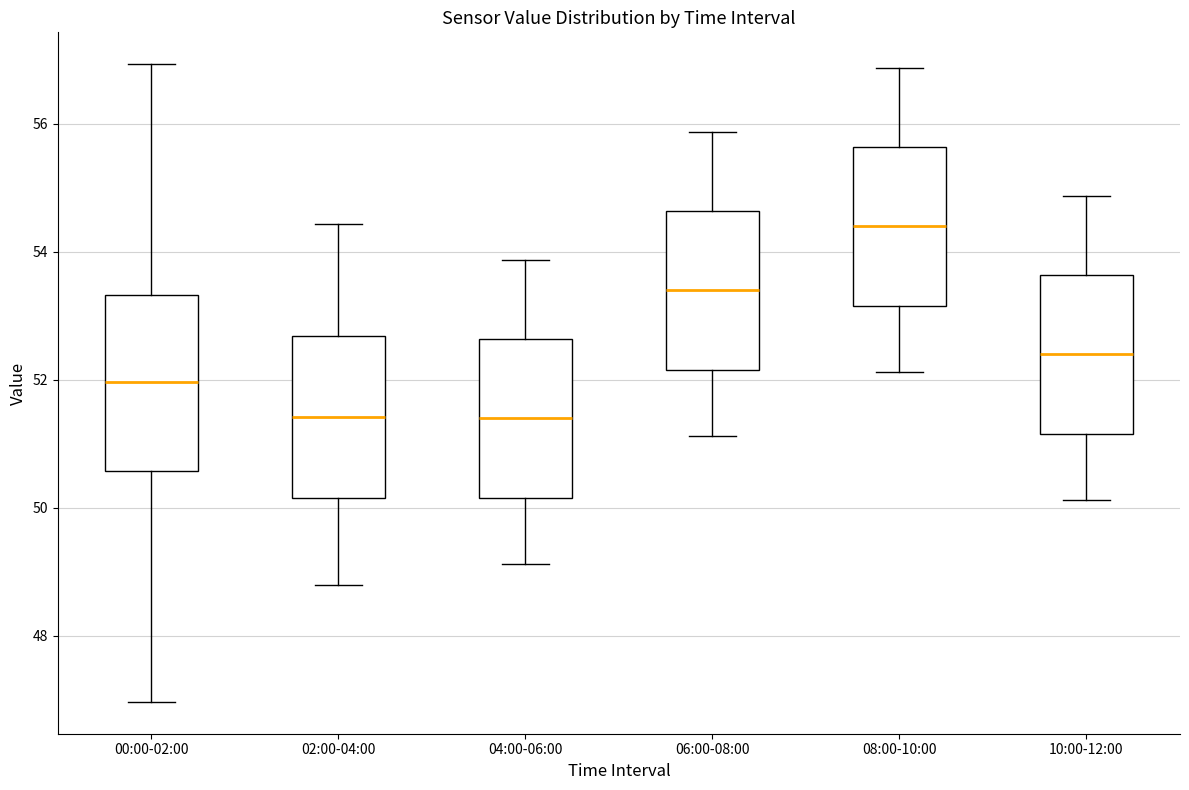

Reading left to right, transcribe this box plot: for each box, give where its median line is, the range the box spans, and where its two whiskers end, as read against the y-axis. The values are not printed on the chart, so give them approximately, as read against the axis.

00:00-02:00: median 52.0, box 50.6 to 53.4, whiskers 47.0 to 57.0
02:00-04:00: median 51.4, box 50.2 to 52.6, whiskers 48.8 to 54.4
04:00-06:00: median 51.4, box 50.2 to 52.6, whiskers 49.2 to 53.8
06:00-08:00: median 53.4, box 52.2 to 54.6, whiskers 51.2 to 55.8
08:00-10:00: median 54.4, box 53.2 to 55.6, whiskers 52.2 to 56.8
10:00-12:00: median 52.4, box 51.2 to 53.6, whiskers 50.2 to 54.8